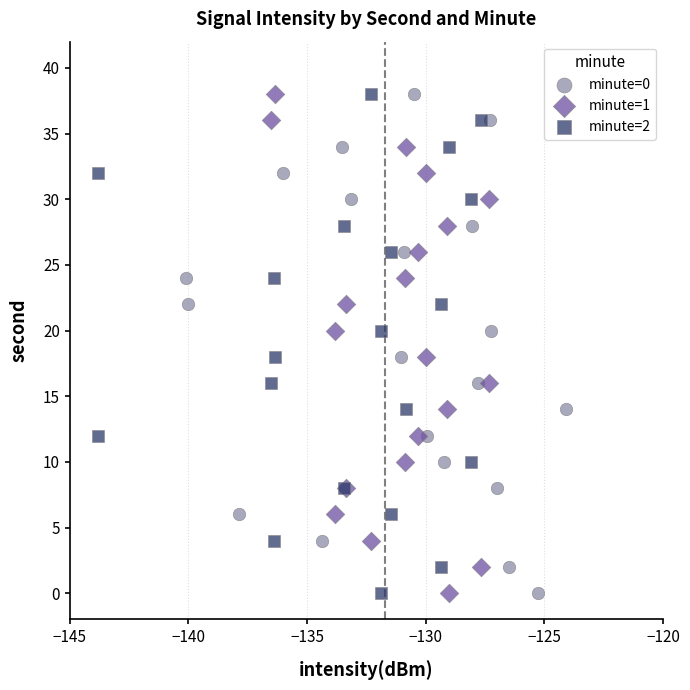

What are all the series names shown in the legend?

minute=0, minute=1, minute=2